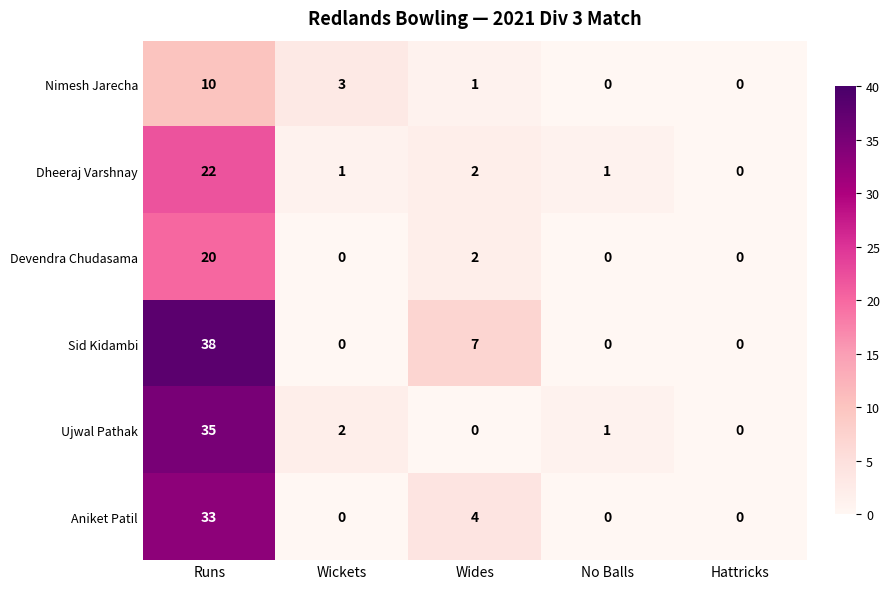

At which label is Sid Kidambi closest to 19?

Wides